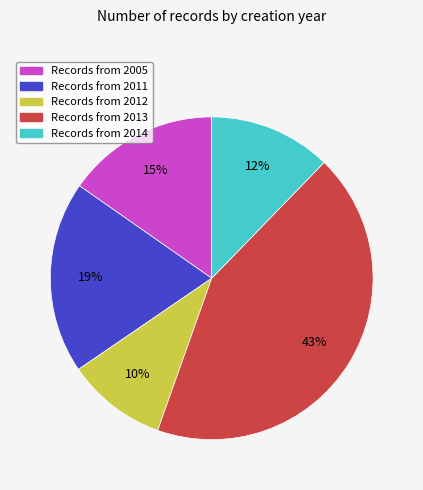

To the nearest percent, what is the difference between the largest and smallest slice percentages?

33%